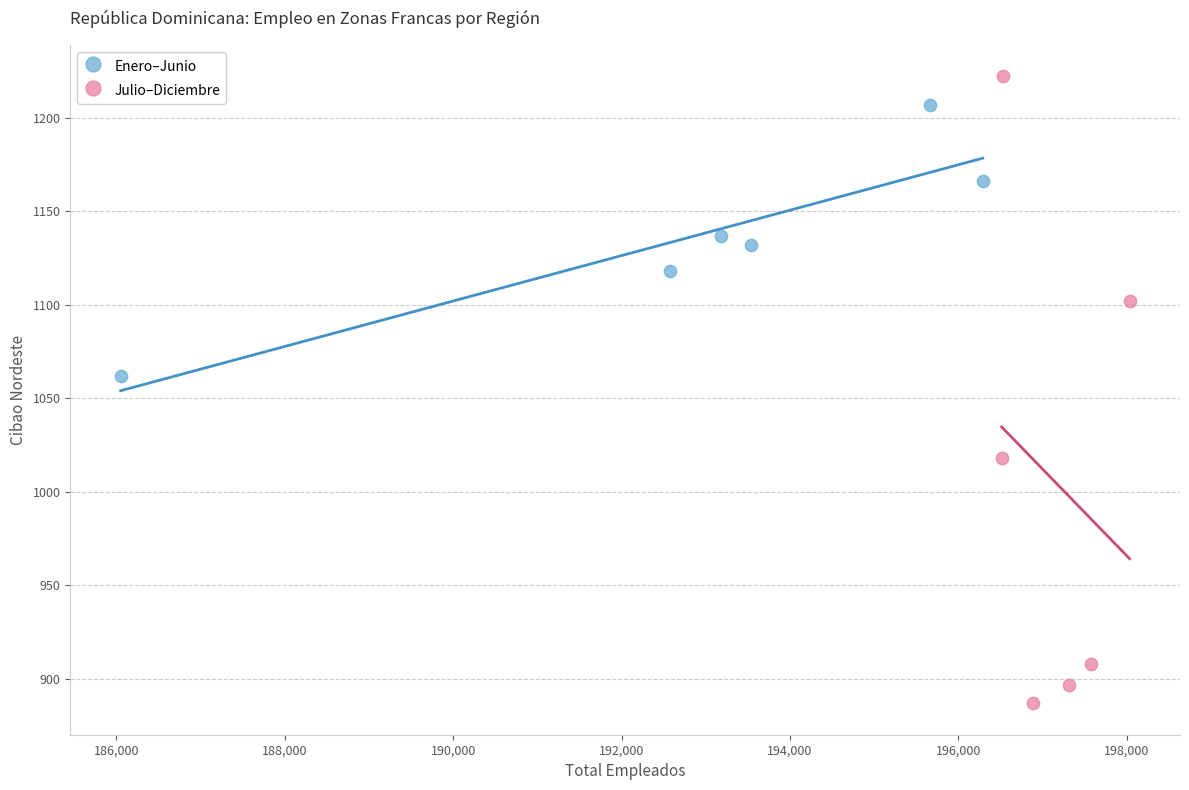

What are all the series names shown in the legend?

Enero–Junio, Julio–Diciembre